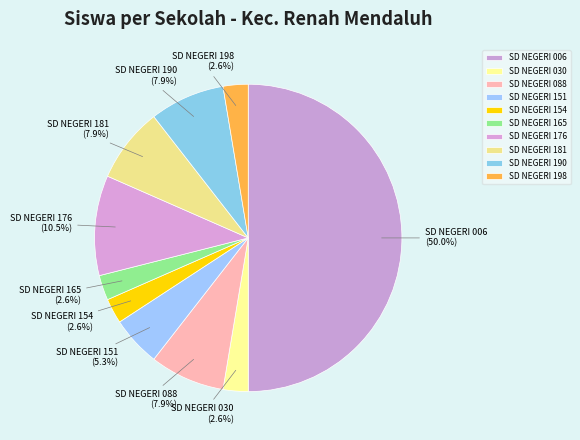

To the nearest percent, what is the average slice percentage?

10%